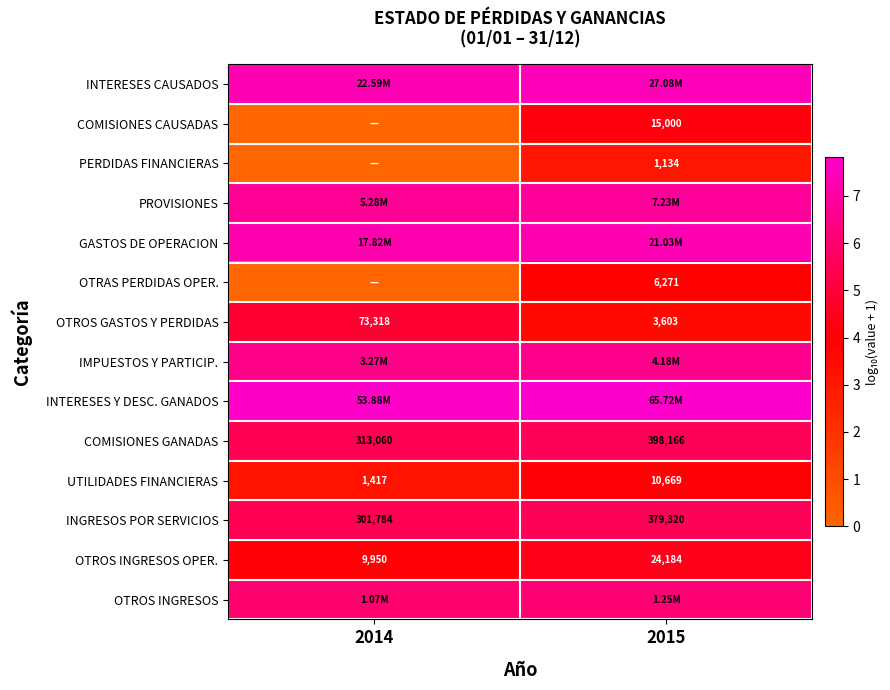

Rank the series by their maximum value, from highest to lowest.

INTERESES Y DESC. GANADOS, INTERESES CAUSADOS, GASTOS DE OPERACION, PROVISIONES, IMPUESTOS Y PARTICIP., OTROS INGRESOS, COMISIONES GANADAS, INGRESOS POR SERVICIOS, OTROS GASTOS Y PERDIDAS, OTROS INGRESOS OPER., COMISIONES CAUSADAS, UTILIDADES FINANCIERAS, OTRAS PERDIDAS OPER., PERDIDAS FINANCIERAS